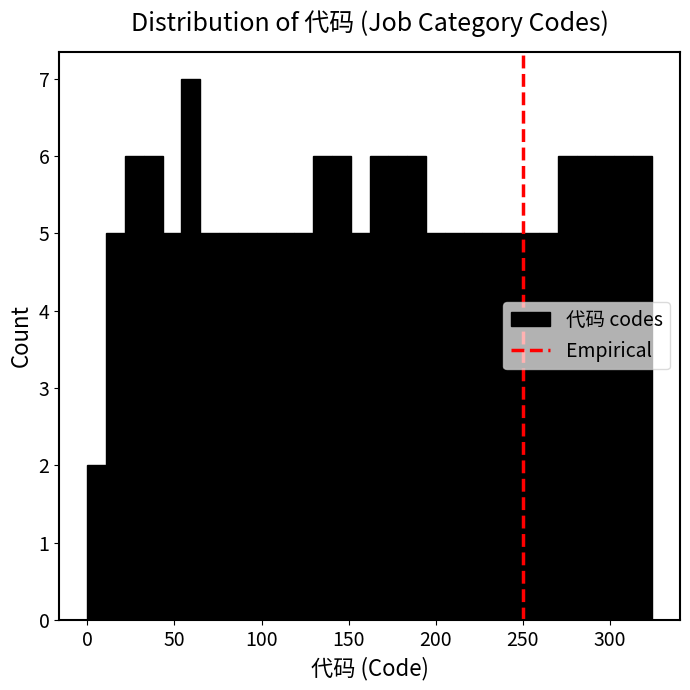

Around what value on the x-axis is the tallest bar? Give the approximate position of its centre, as read against the axis.

60